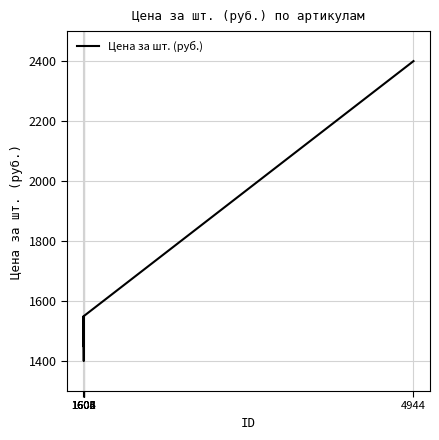

Reading left to right, extract all data points from this chart.

1602=1450	1603=1550	1604=1450	1605=1400	1606=1550	4944=2400